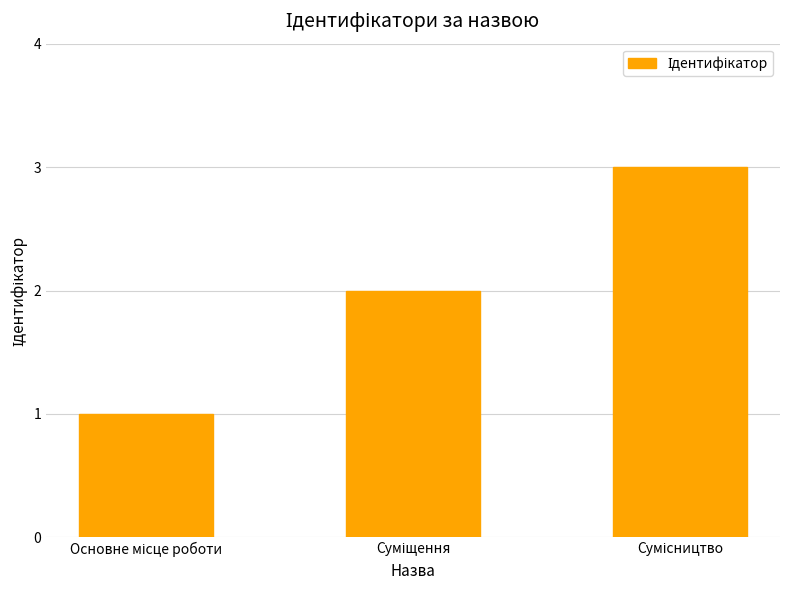

What is the maximum value shown in the chart?

3